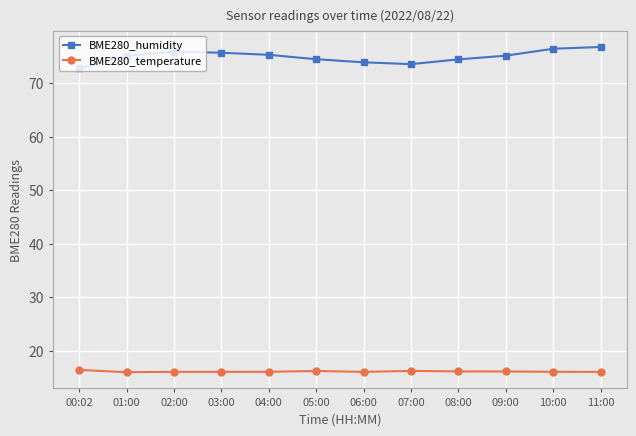

True or false: BME280_humidity has a value of 45.6 at 07:00.

False